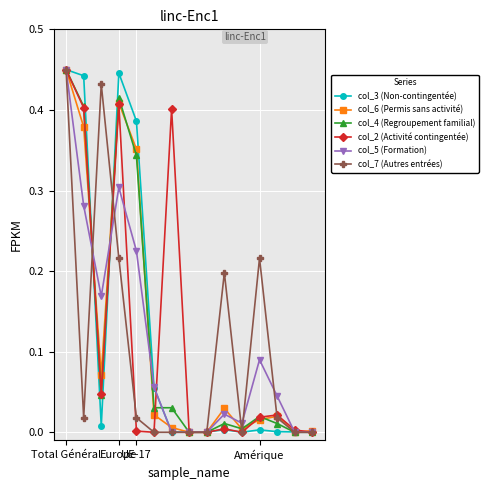

How many data points does each series have?

15